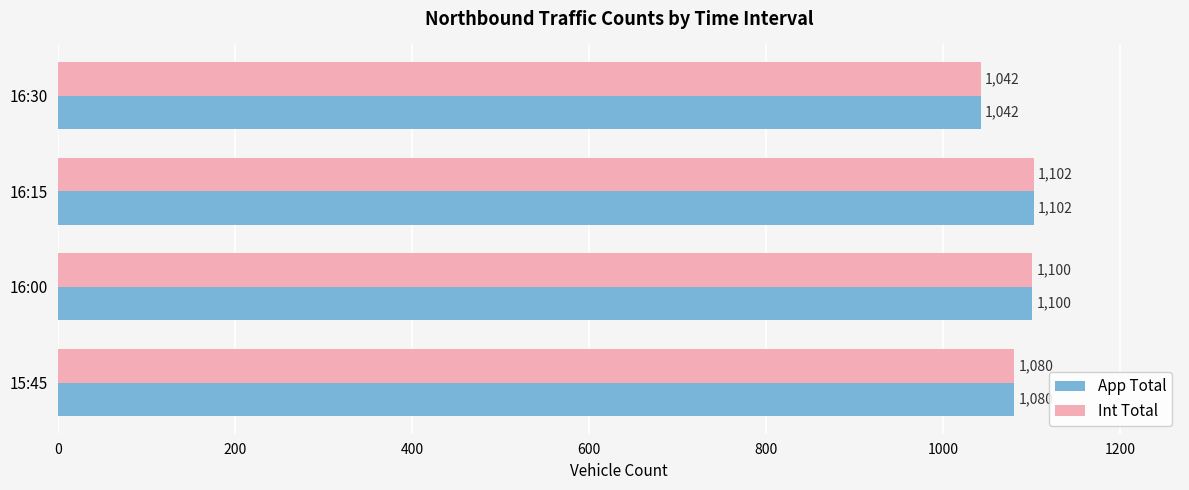

What is the approximate value of Int Total at 16:00?

1100